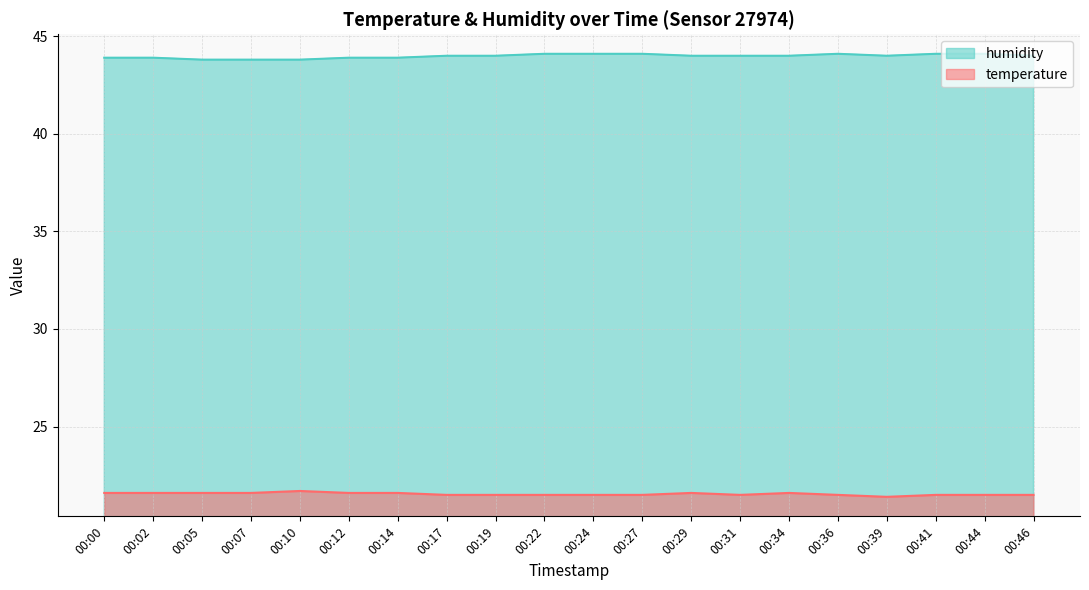

What is the spread (max minus min) of values at 00:05?

22.2